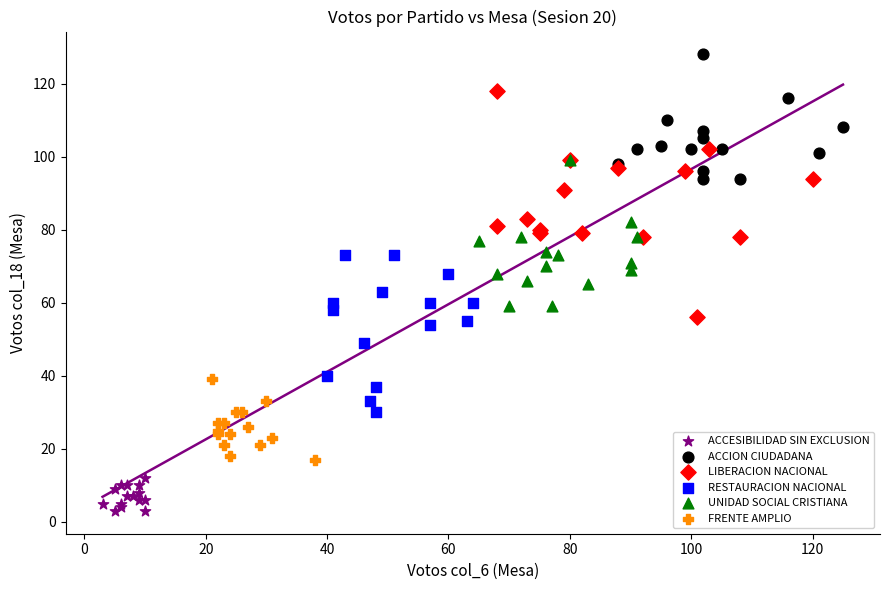

What are all the series names shown in the legend?

ACCESIBILIDAD SIN EXCLUSION, ACCION CIUDADANA, LIBERACION NACIONAL, RESTAURACION NACIONAL, UNIDAD SOCIAL CRISTIANA, FRENTE AMPLIO